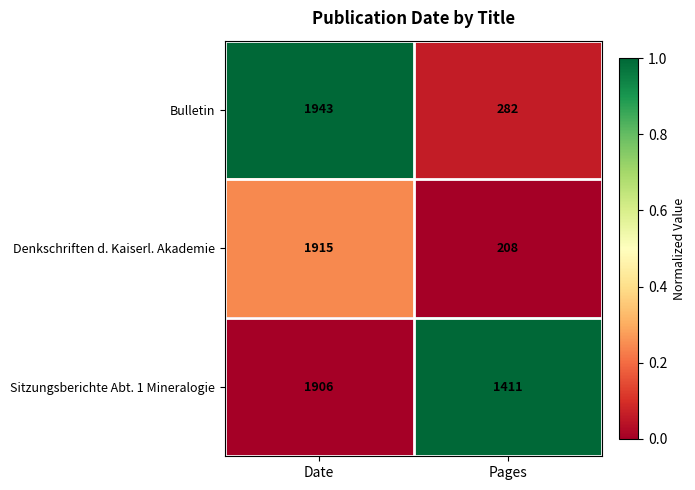

Which series changed the most between Date and Pages?

Denkschriften d. Kaiserl. Akademie